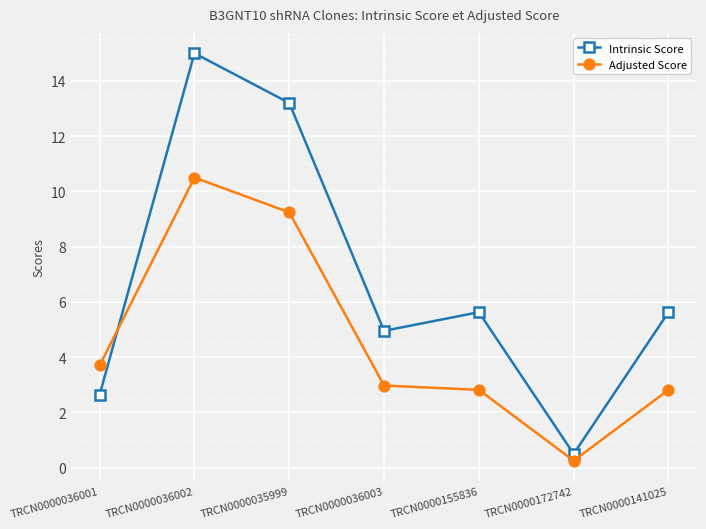

Which series has the widest spread of values?

Intrinsic Score